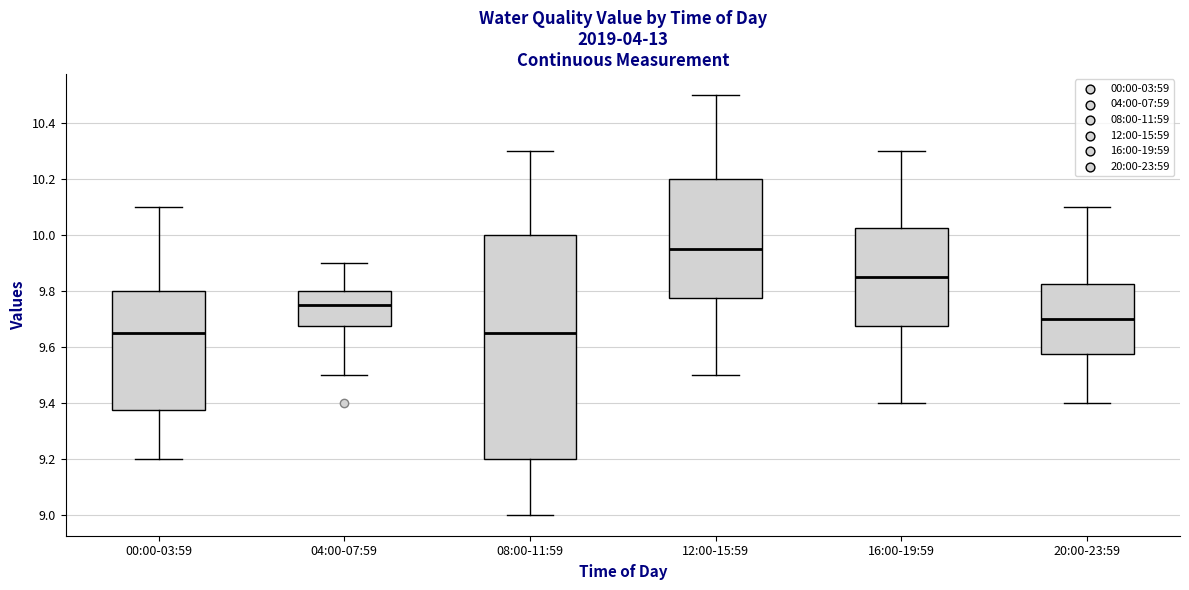

Reading left to right, read every box against the y-axis: the position of its median line, the range the box covers, and the ends of its whiskers. The values are not printed on the chart, so give them approximately, as read against the axis.

00:00-03:59: median 9.66, box 9.38 to 9.80, whiskers 9.20 to 10.10
04:00-07:59: median 9.76, box 9.68 to 9.80, whiskers 9.50 to 9.90
08:00-11:59: median 9.66, box 9.20 to 10.00, whiskers 9.00 to 10.30
12:00-15:59: median 9.96, box 9.78 to 10.20, whiskers 9.50 to 10.50
16:00-19:59: median 9.86, box 9.68 to 10.02, whiskers 9.40 to 10.30
20:00-23:59: median 9.70, box 9.58 to 9.82, whiskers 9.40 to 10.10